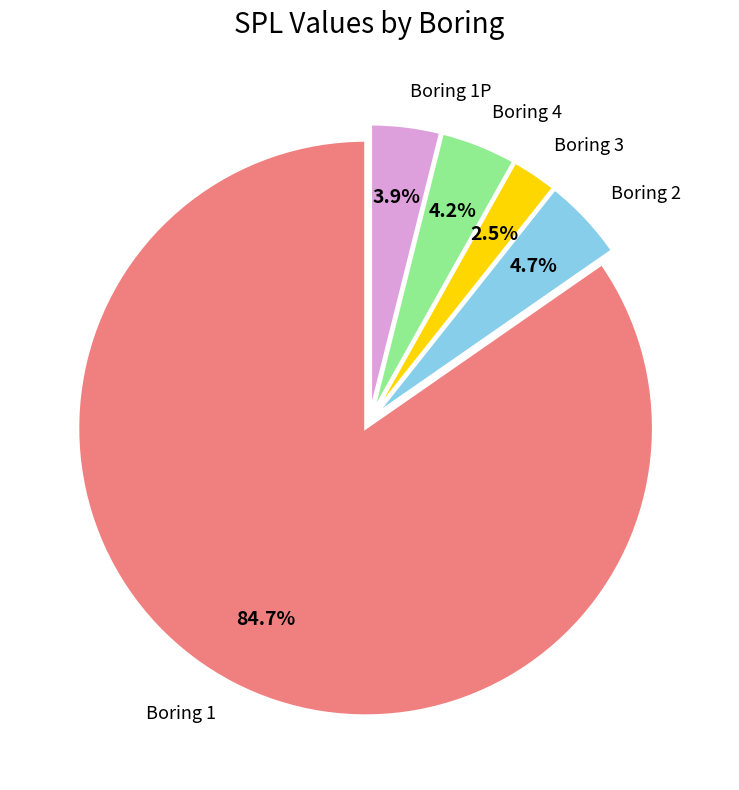

What percentage is NOT represented by Boring 2?

95.3%